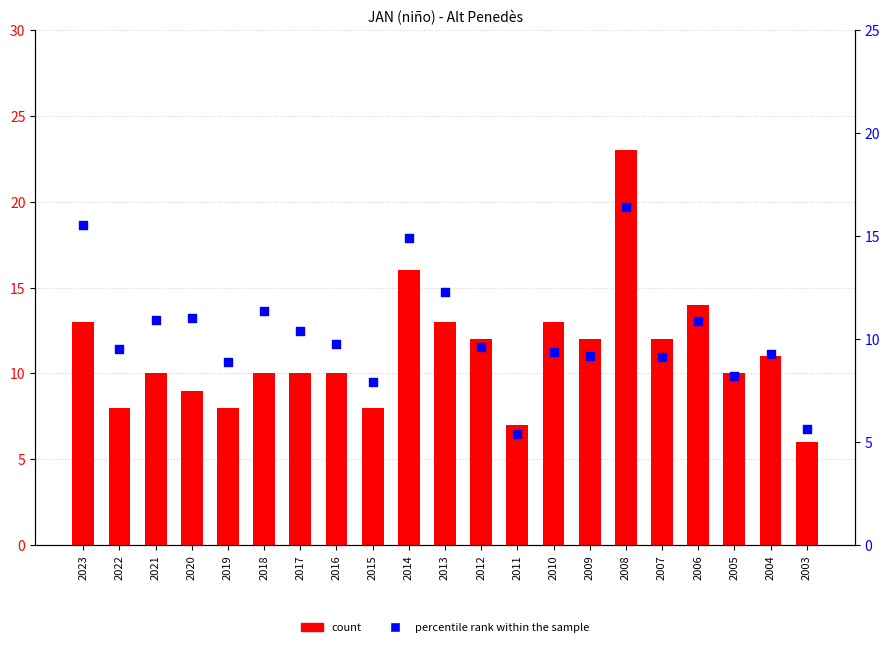

At how many categories does at least one series exceed 8?

18